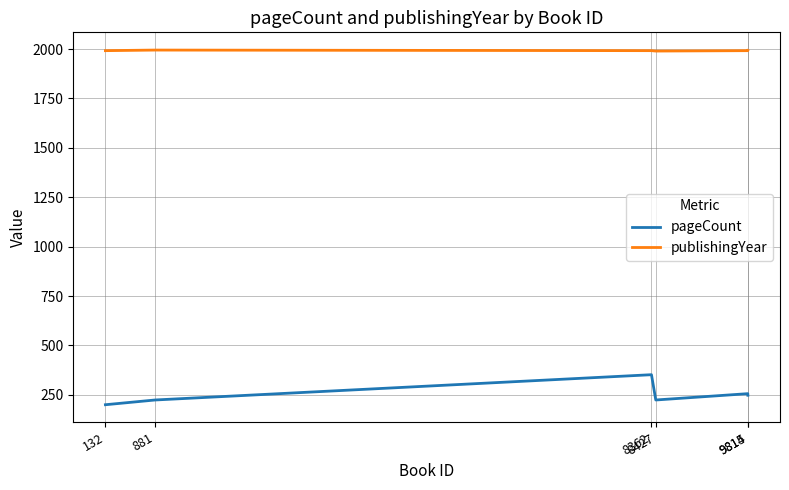

Is this an area chart (filled region under the line)?

No